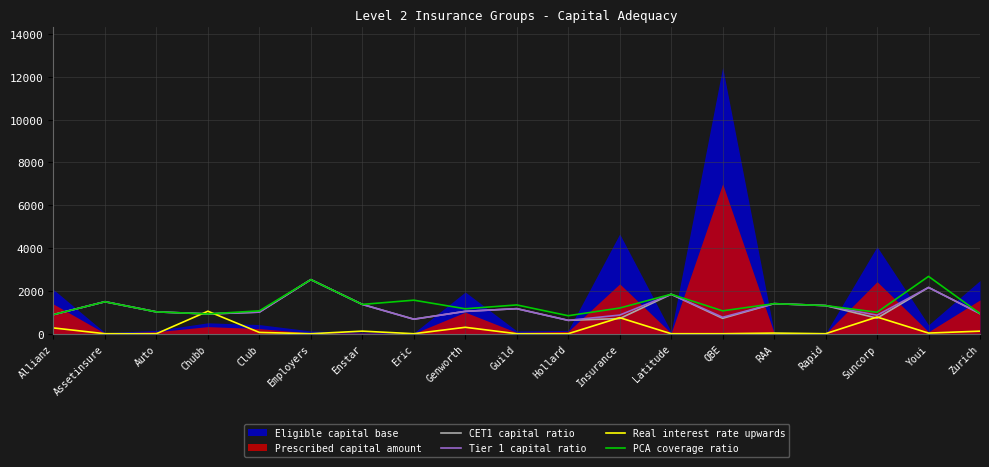

True or false: CET1 capital ratio has a value of 624.0 at Hollard.

True